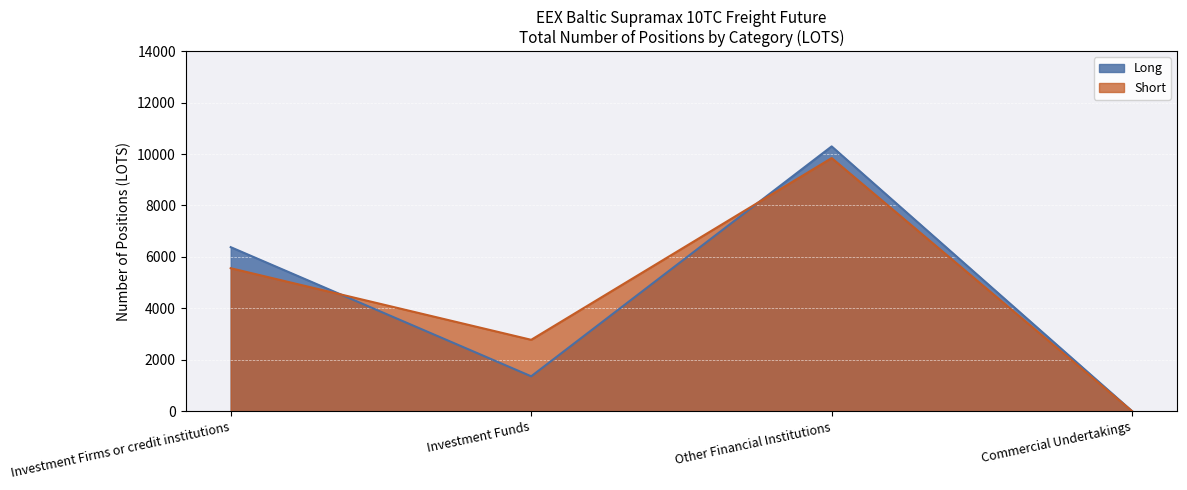

Between which two adjacent categories do Short and Long first intersect?

Investment Firms or credit institutions and Investment Funds